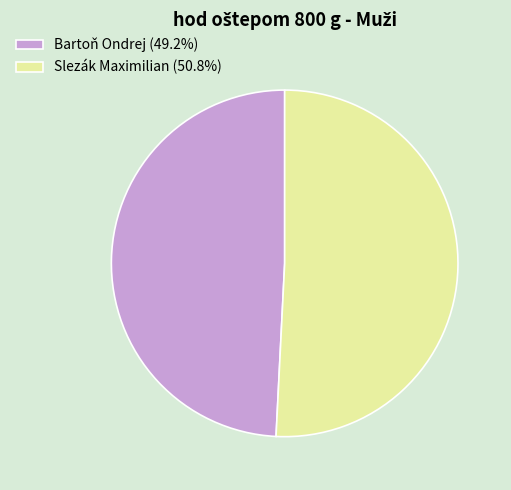

What is the largest slice in the pie chart?

Slezák Maximilian